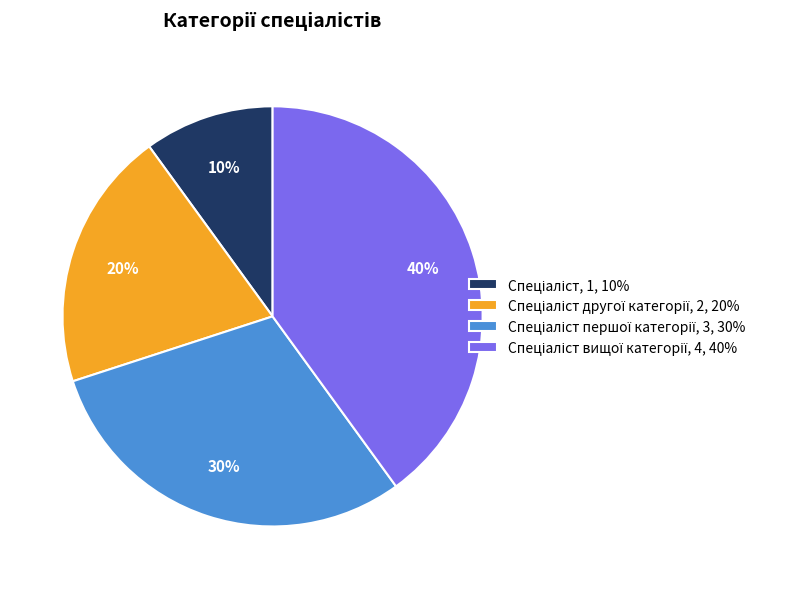

Is there a majority slice in this chart?

No